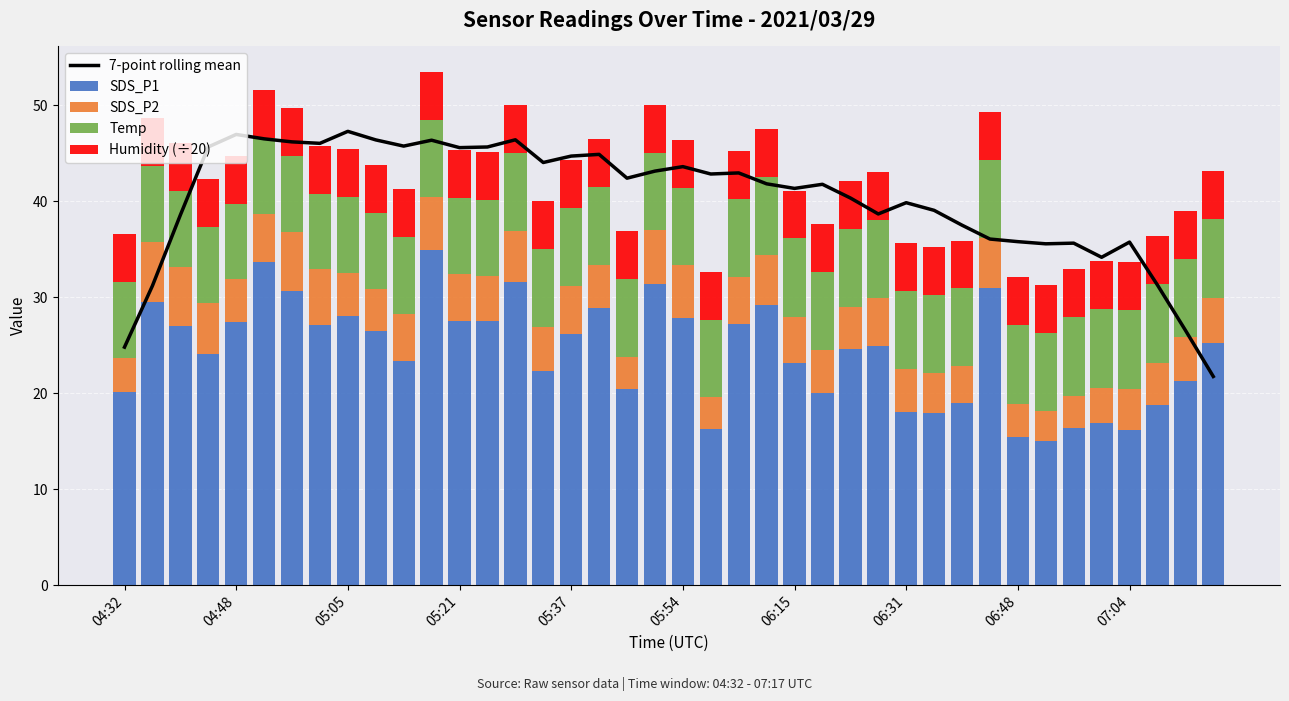

Which series changed the most between 38 and 39?

7-point rolling mean